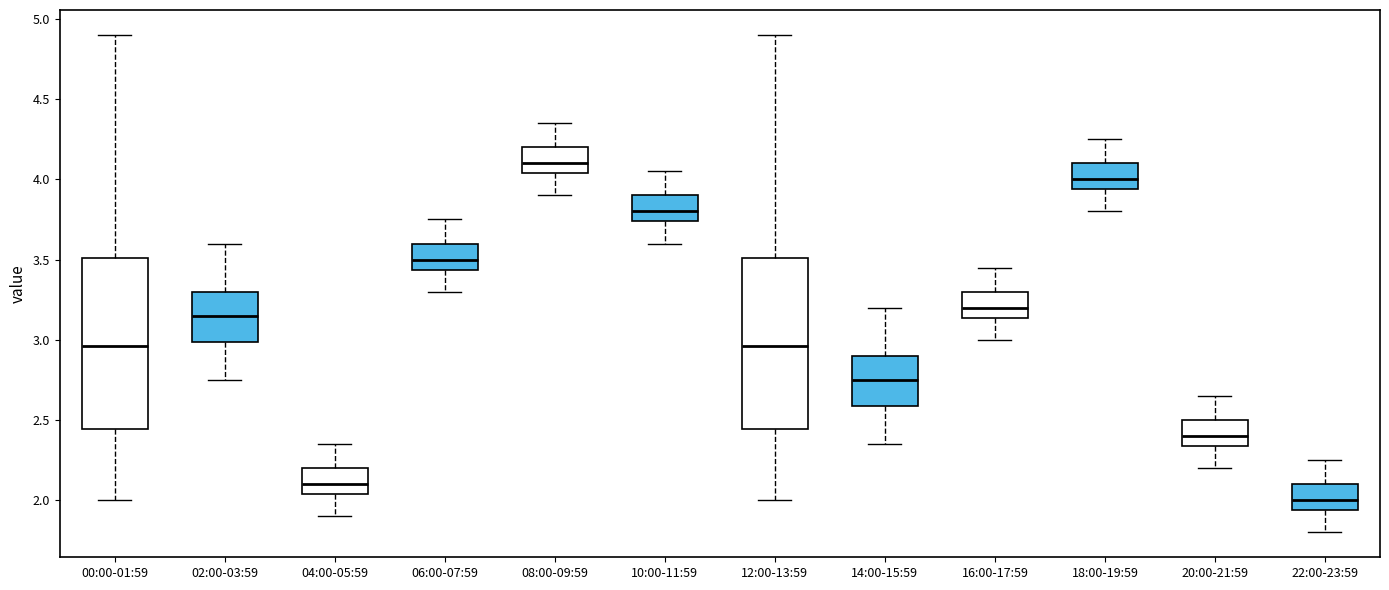

Reading left to right, transcribe this box plot: for each box, give where its median line is, the range the box spans, and where its two whiskers end, as read against the y-axis. The values are not printed on the chart, so give them approximately, as read against the axis.

00:00-01:59: median 2.95, box 2.45 to 3.50, whiskers 2.00 to 4.90
02:00-03:59: median 3.15, box 3.00 to 3.30, whiskers 2.75 to 3.60
04:00-05:59: median 2.10, box 2.05 to 2.20, whiskers 1.90 to 2.35
06:00-07:59: median 3.50, box 3.45 to 3.60, whiskers 3.30 to 3.75
08:00-09:59: median 4.10, box 4.05 to 4.20, whiskers 3.90 to 4.35
10:00-11:59: median 3.80, box 3.75 to 3.90, whiskers 3.60 to 4.05
12:00-13:59: median 2.95, box 2.45 to 3.50, whiskers 2.00 to 4.90
14:00-15:59: median 2.75, box 2.60 to 2.90, whiskers 2.35 to 3.20
16:00-17:59: median 3.20, box 3.15 to 3.30, whiskers 3.00 to 3.45
18:00-19:59: median 4.00, box 3.95 to 4.10, whiskers 3.80 to 4.25
20:00-21:59: median 2.40, box 2.35 to 2.50, whiskers 2.20 to 2.65
22:00-23:59: median 2.00, box 1.95 to 2.10, whiskers 1.80 to 2.25